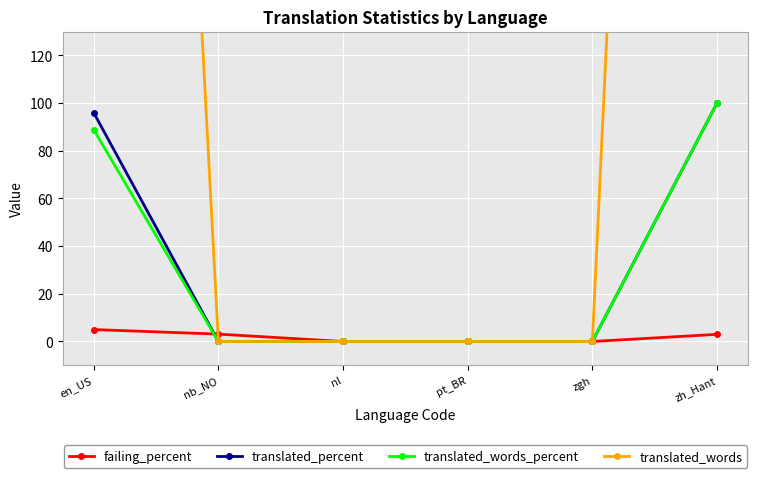

Rank the series by their maximum value, from lowest to highest.

failing_percent, translated_percent, translated_words_percent, translated_words